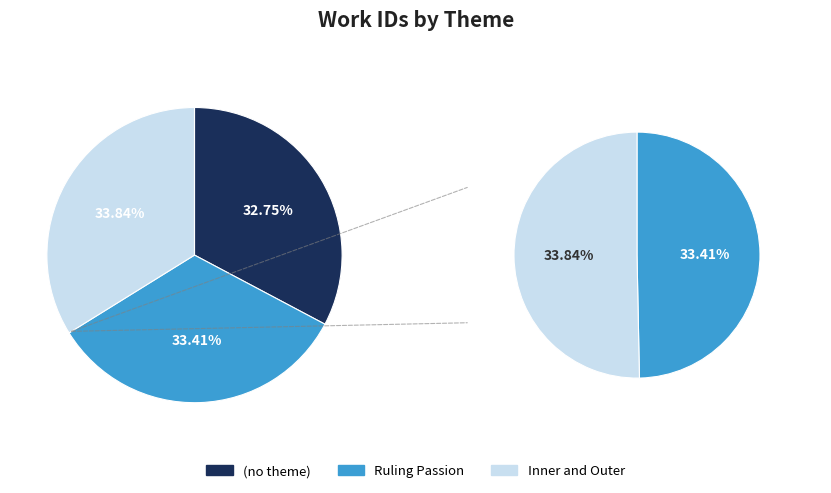

Which slice is the largest?

Inner and Outer